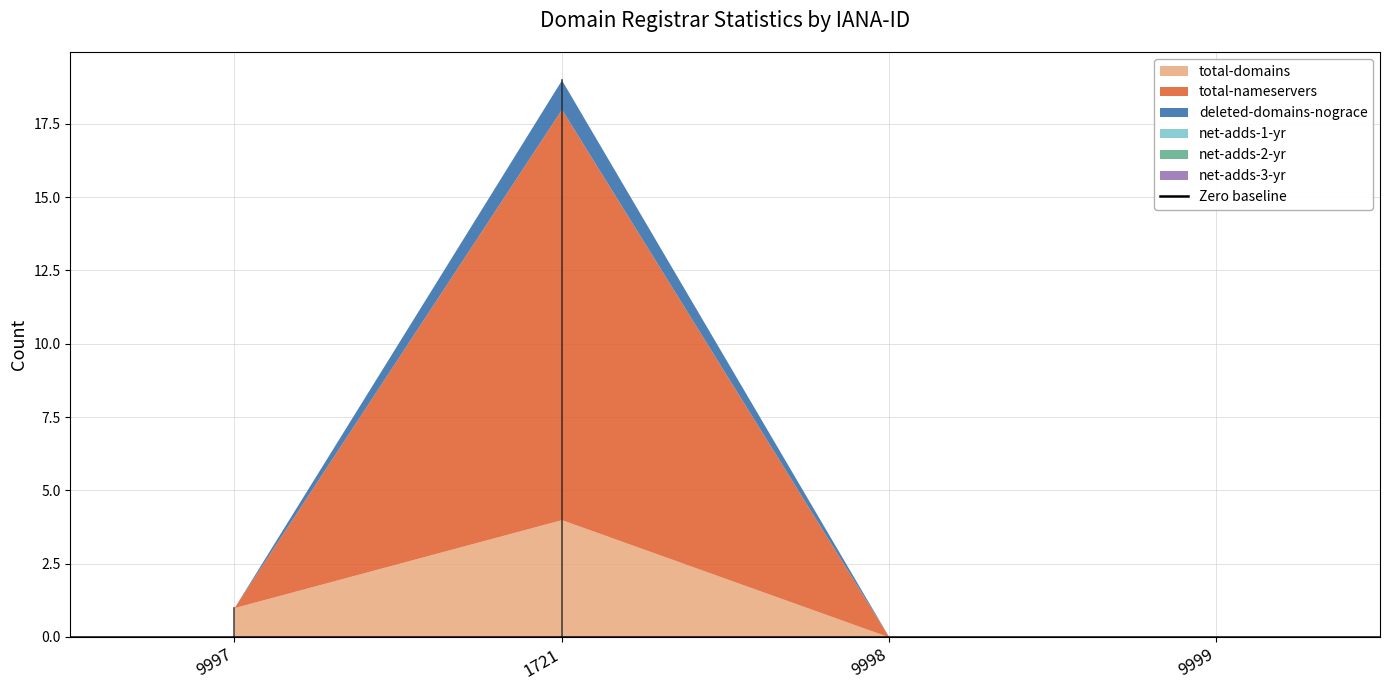

What are all the series names shown in the legend?

total-domains, total-nameservers, deleted-domains-nograce, net-adds-1-yr, net-adds-2-yr, net-adds-3-yr